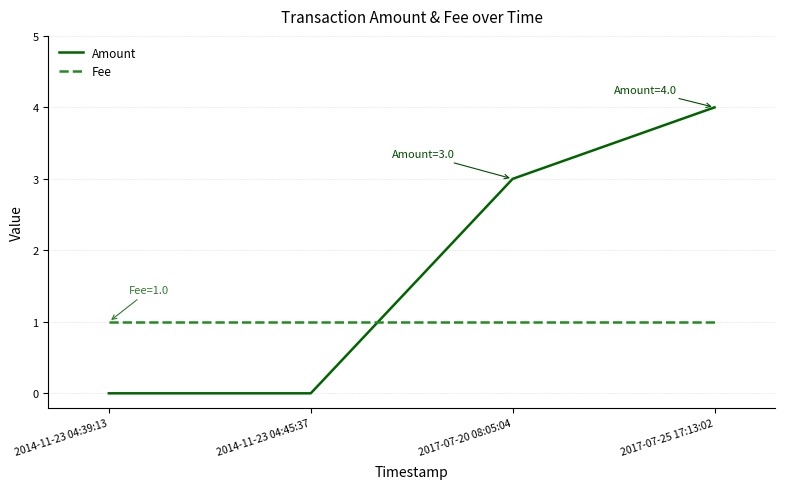

Between 2017-07-20 08:05:04 and 2017-07-25 17:13:02, which series saw the biggest shift?

Amount